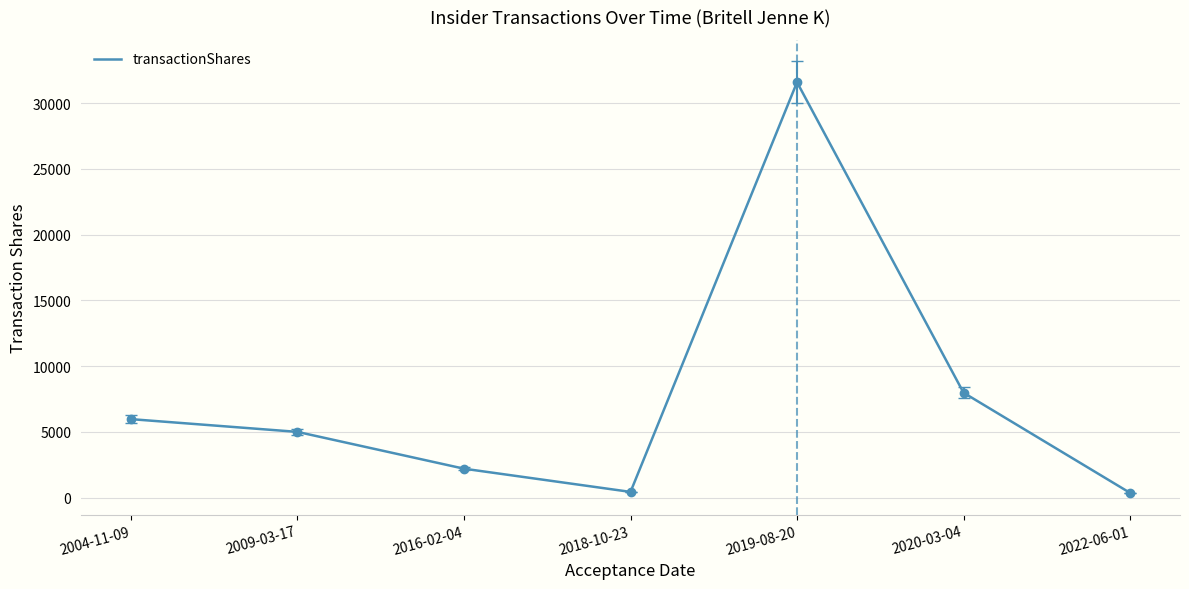

Between 2004-11-09 and 2019-08-20, which is larger?

2019-08-20